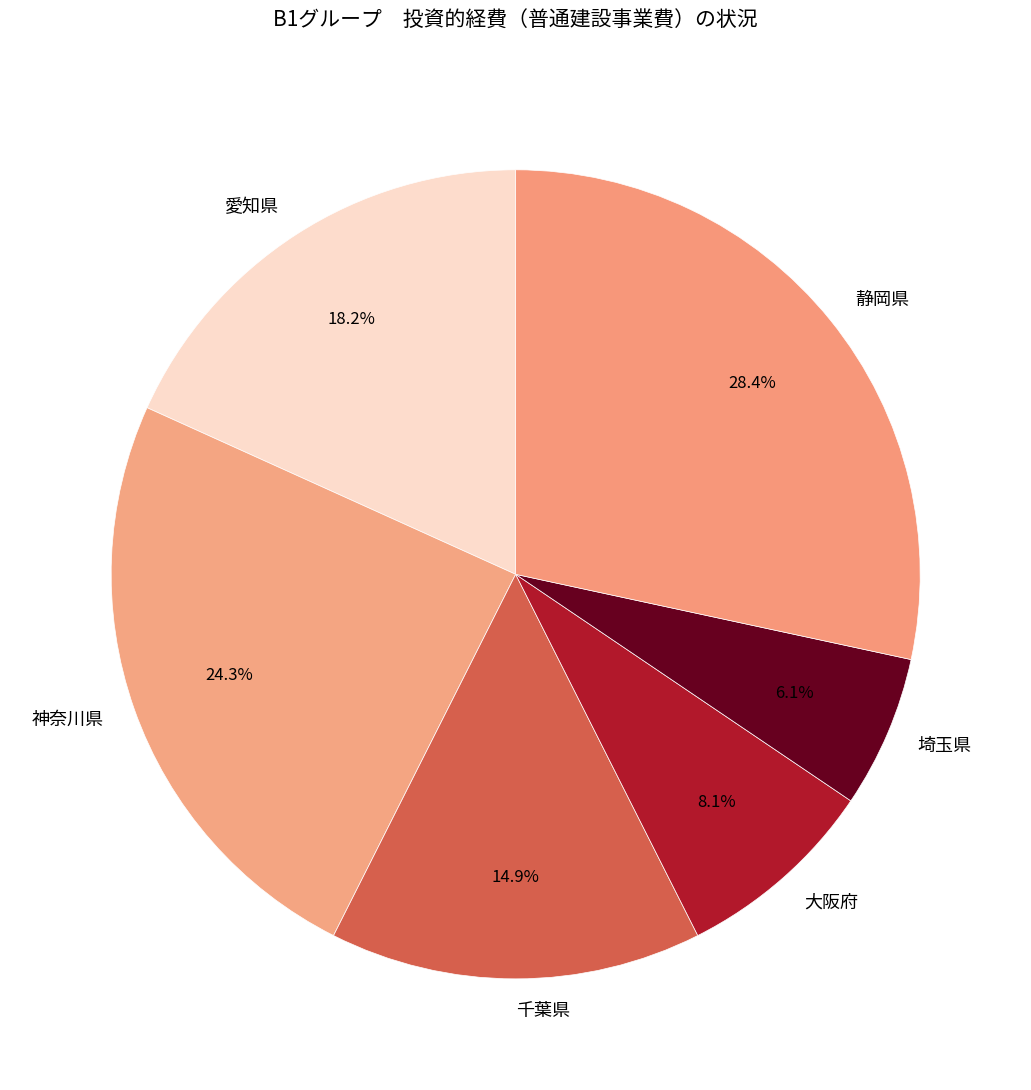

To the nearest percent, what percentage of the pie is 千葉県?

15%